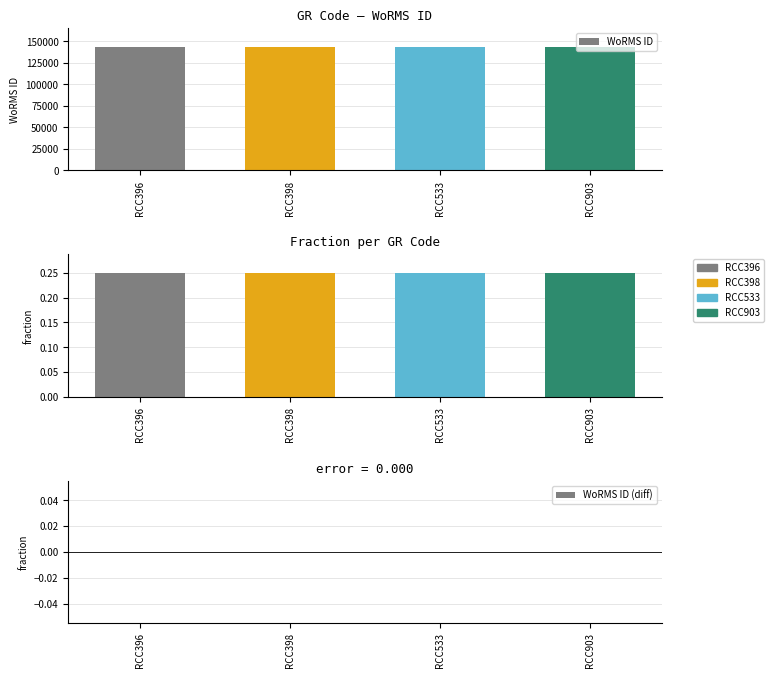

List the labels in order of WoRMS ID (diff) value, largest first.

RCC396, RCC398, RCC533, RCC903